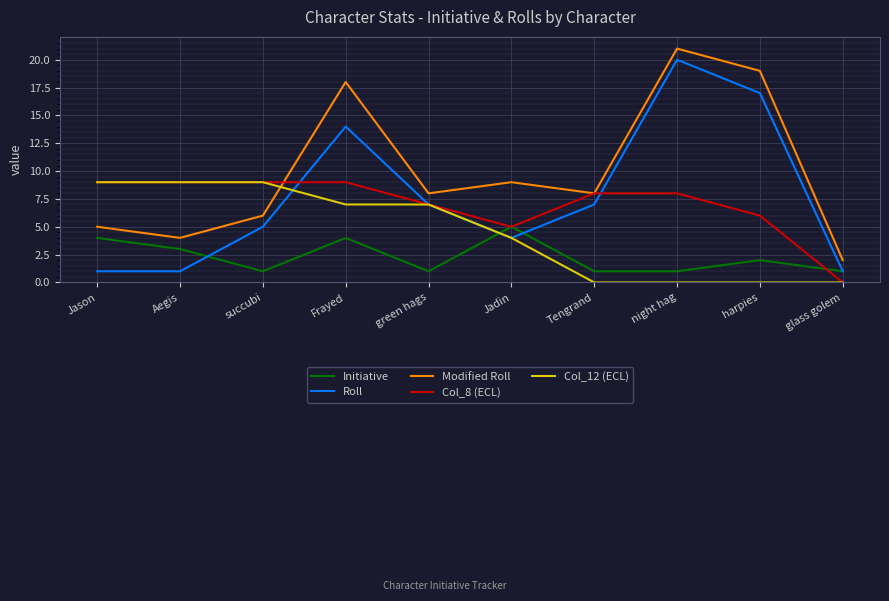

At which label does Col_8 (ECL) reach its minimum?

glass golem